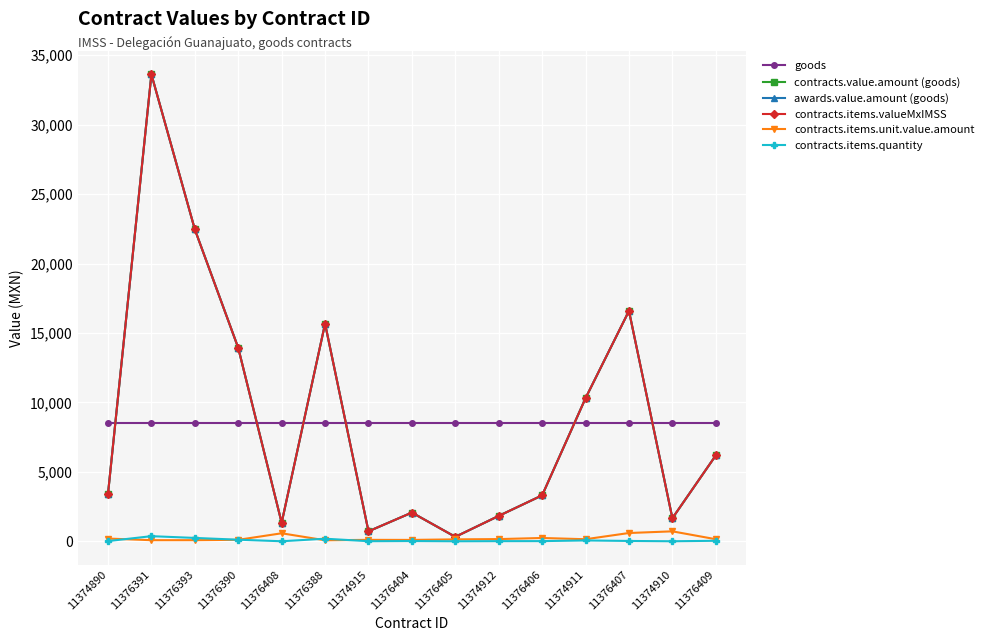

What is the average value of the contracts.items.quantity series?

73.1